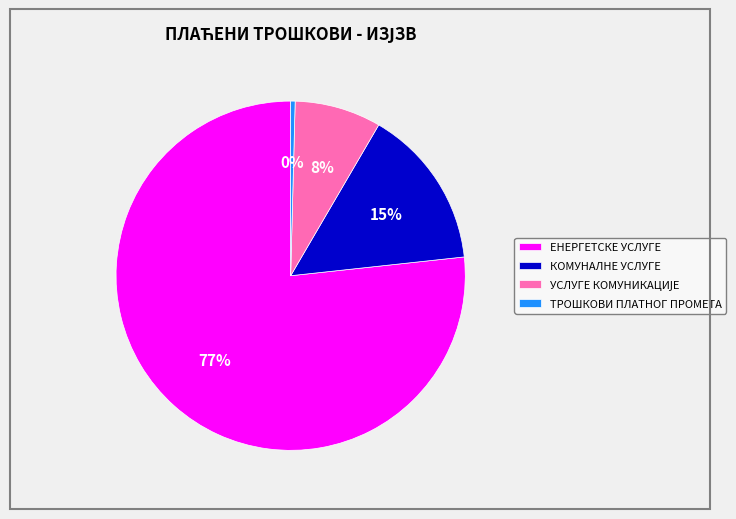

Do ТРОШКОВИ ПЛАТНОГ ПРОМЕТА and ЕНЕРГЕТСКЕ УСЛУГЕ together represent more than half of the pie?

Yes